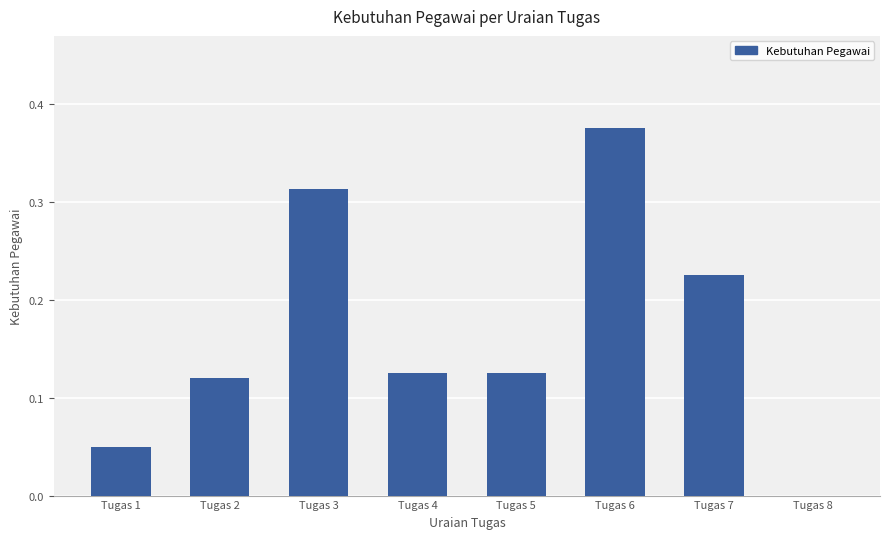

The value at Tugas 8 is 0.0. True or false?

True